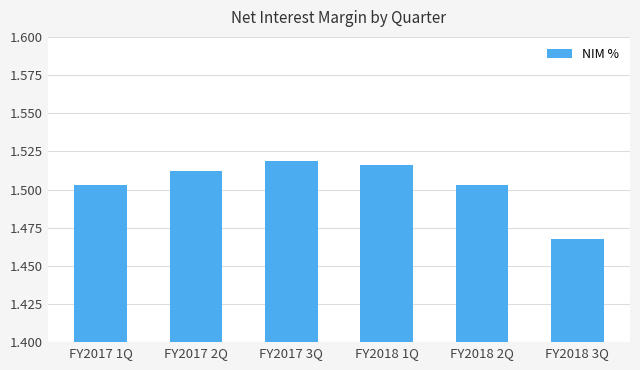

Which category has the lowest value across all series?

FY2018 3Q